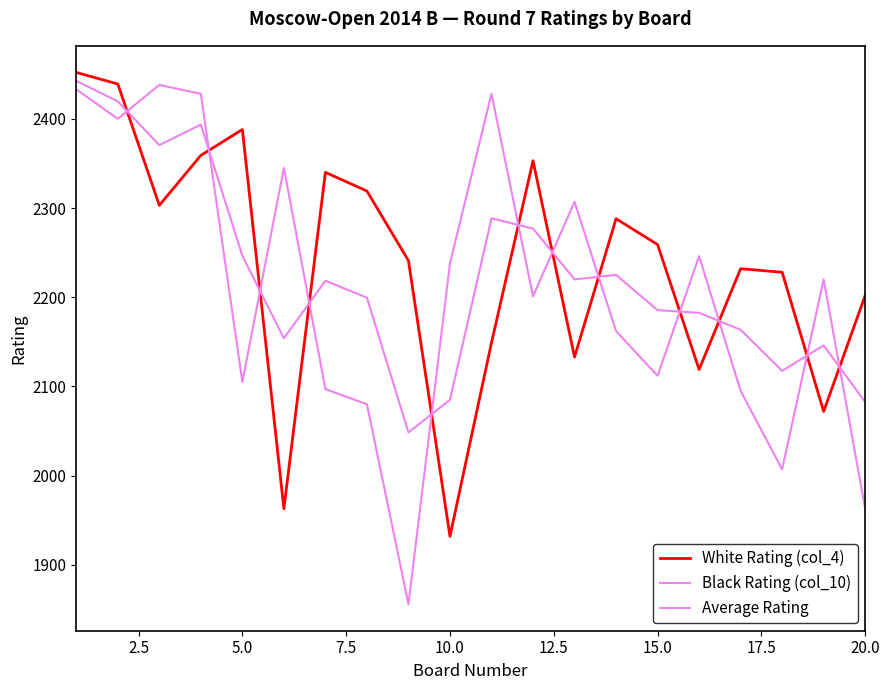

After their last crossing, which series has the higher values: Average Rating or Black Rating (col_10)?

Average Rating